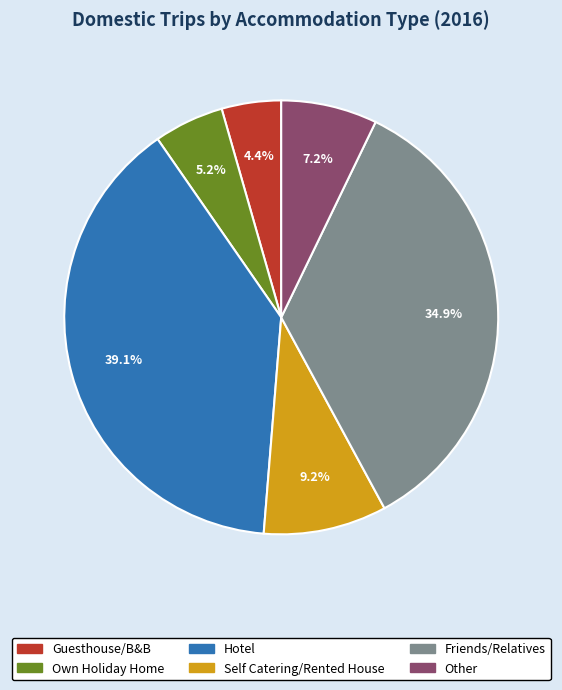

How many slices are in this pie chart?

6